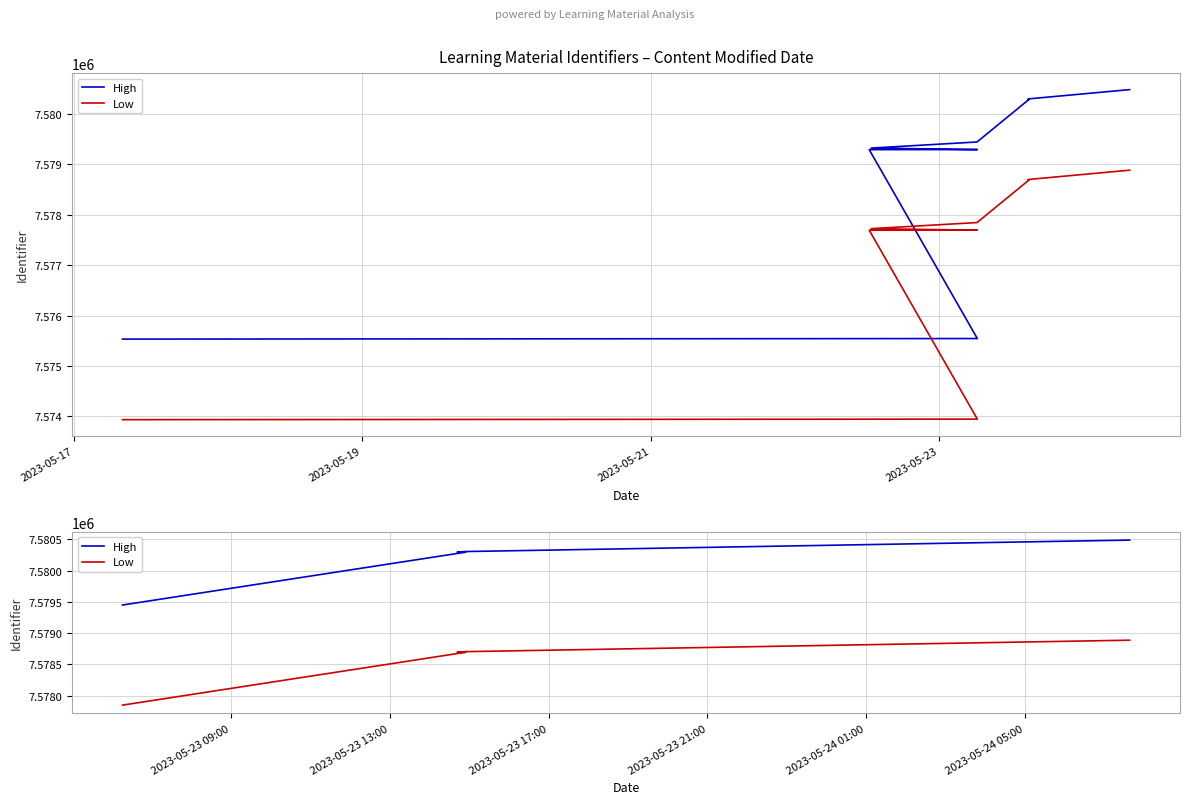

Which series has the largest total across all categories?

High